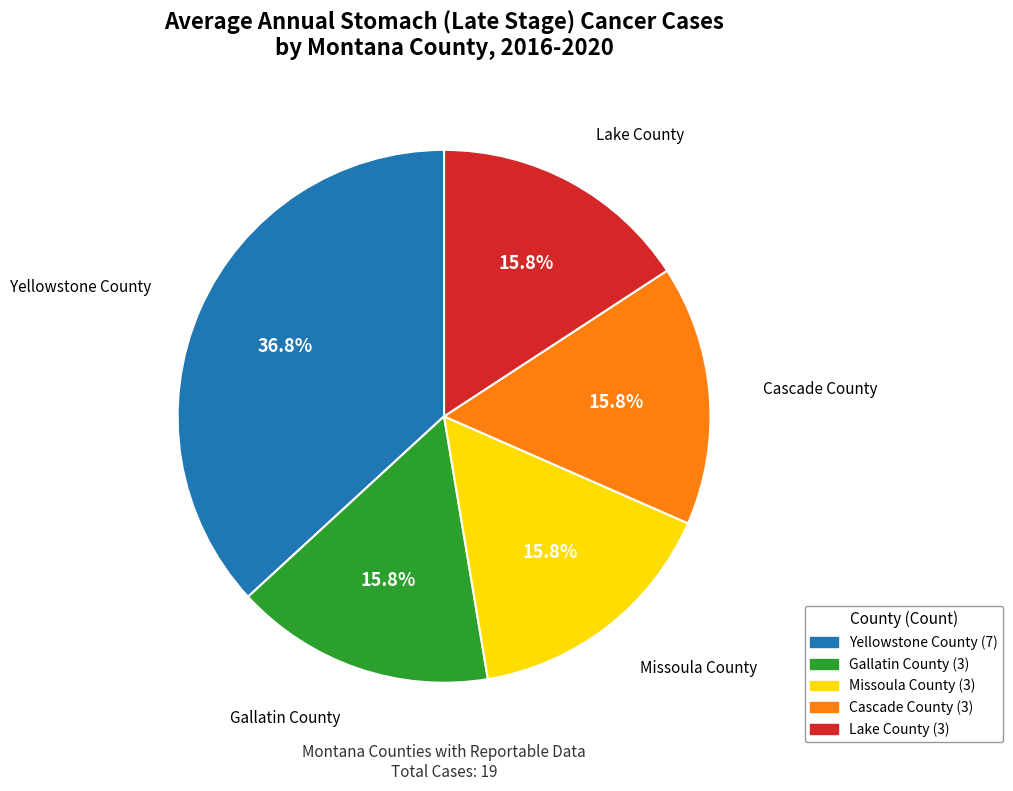

Do Yellowstone County and Missoula County together represent more than half of the pie?

Yes